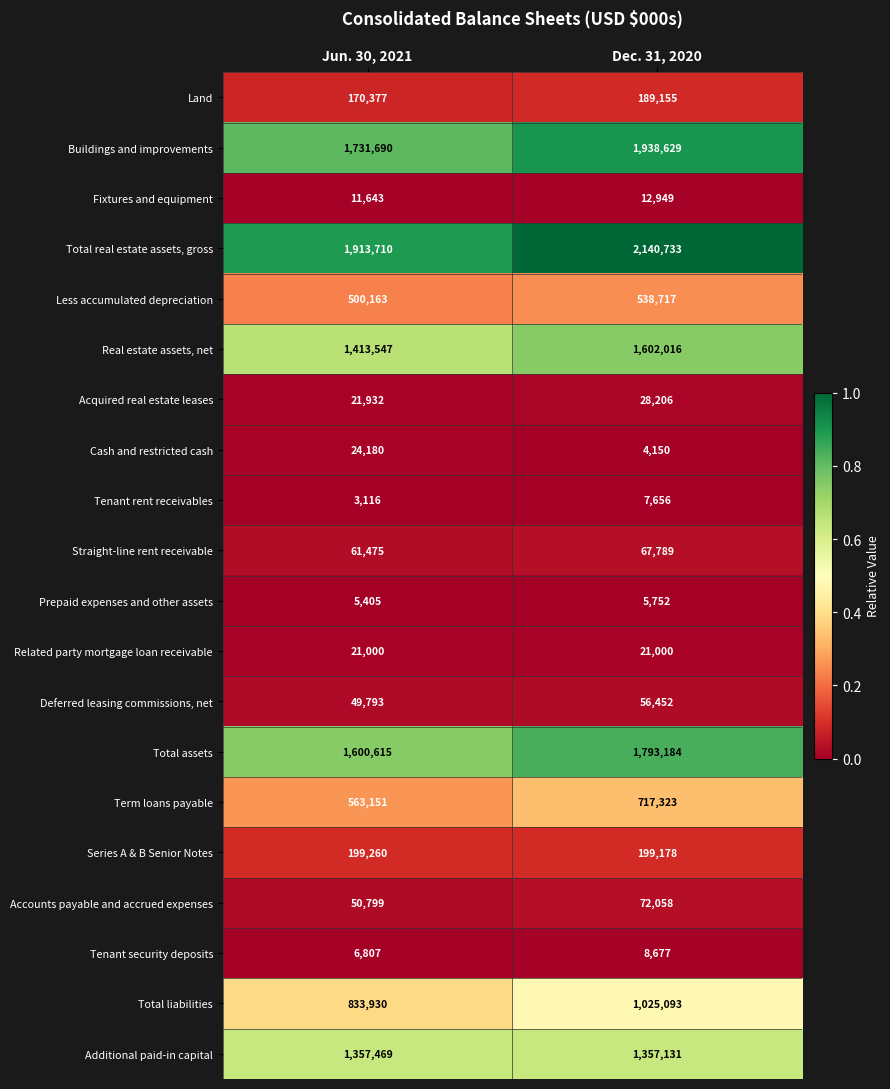

Which series has the largest range (max minus min)?

Total real estate assets, gross